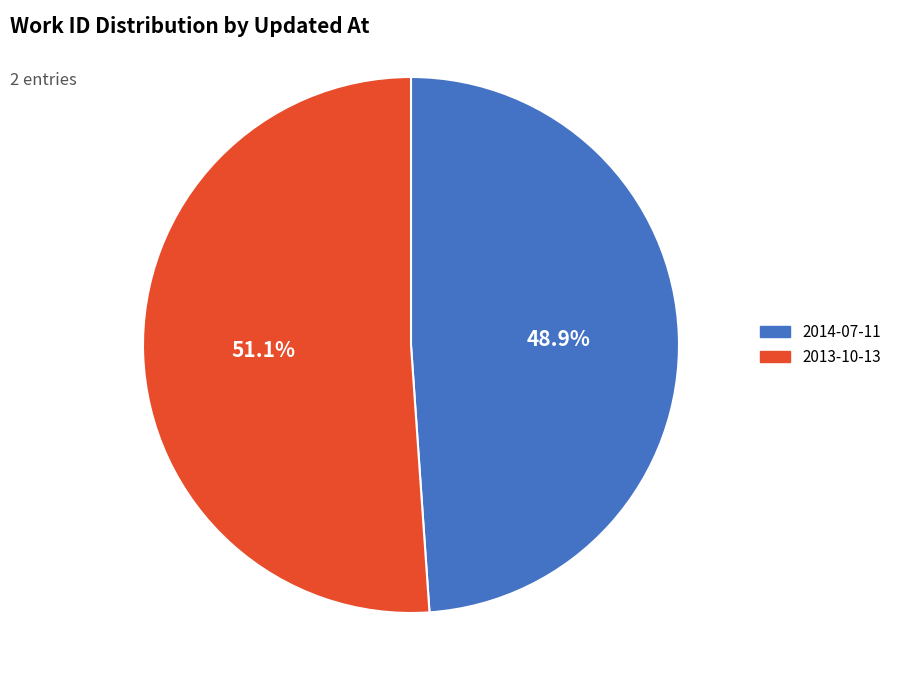

What is the smallest slice in the pie chart?

2014-07-11